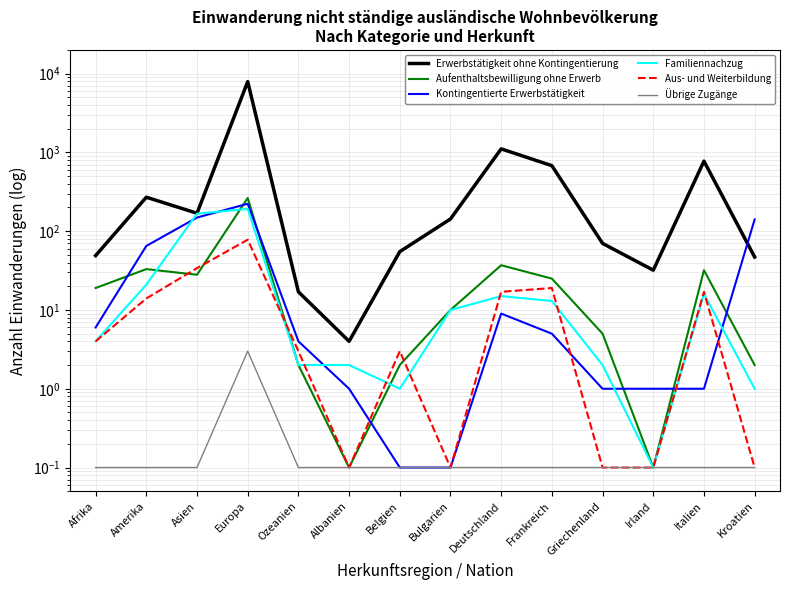

Reading right to left, extract all data points from this chart.

Erwerbstätigkeit ohne Kontingentierung: 47.0	775.0	32.0	70.0	679.0	1110.0	143.0	55.0	4.0	17.0	7930.0	169.0	270.0	49.0
Aufenthaltsbewilligung ohne Erwerb: 2.0	32.0	0.1	5.0	25.0	37.0	10.0	2.0	0.1	2.0	264.0	28.0	33.0	19.0
Kontingentierte Erwerbstätigkeit: 141.0	1.0	1.0	1.0	5.0	9.0	0.1	0.1	1.0	4.0	223.0	149.0	65.0	6.0
Familiennachzug: 1.0	16.0	0.1	2.0	13.0	15.0	10.0	1.0	2.0	2.0	192.0	167.0	21.0	4.0
Aus- und Weiterbildung: 0.1	17.0	0.1	0.1	19.0	17.0	0.1	3.0	0.1	3.0	78.0	34.0	14.0	4.0
Übrige Zugänge: 0.1	0.1	0.1	0.1	0.1	0.1	0.1	0.1	0.1	0.1	3.0	0.1	0.1	0.1